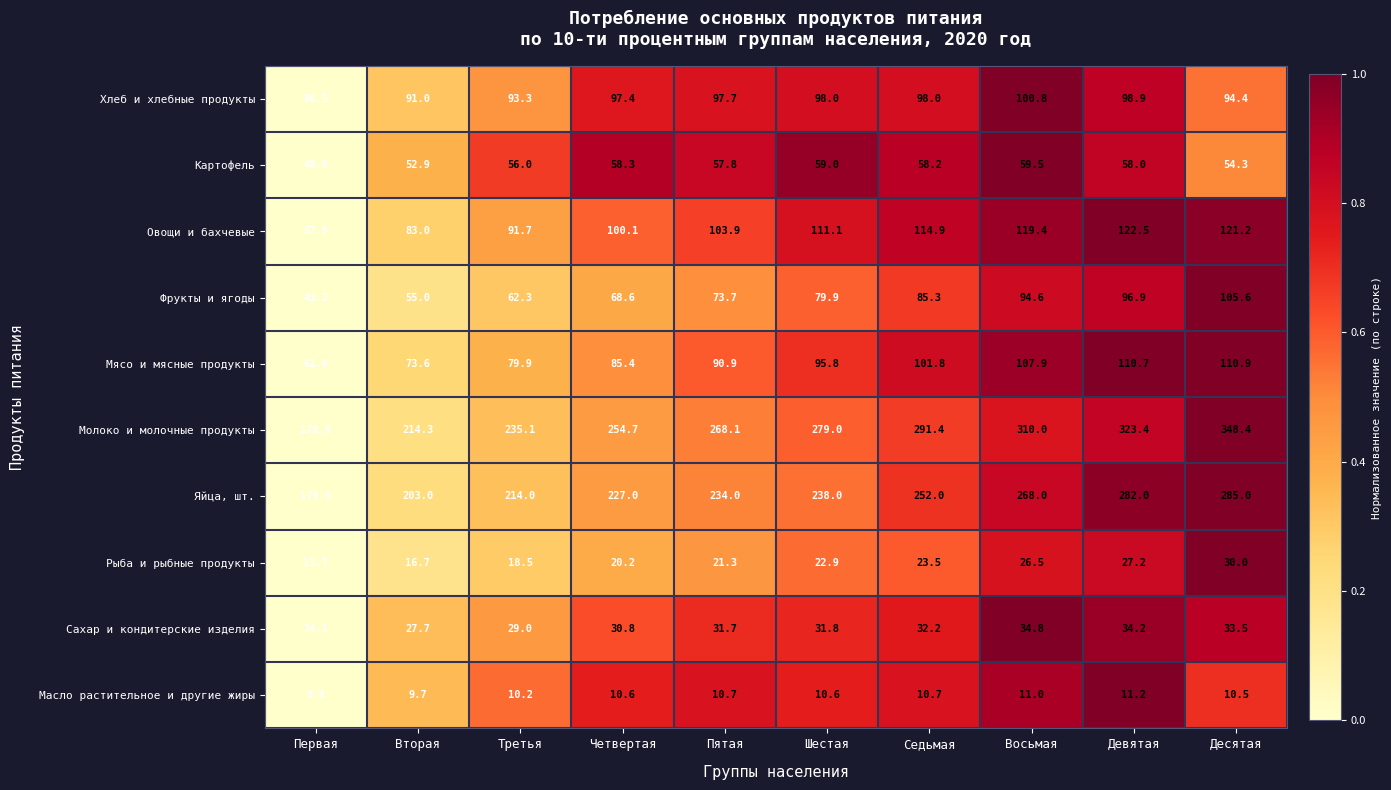

The Фрукты и ягоды series shows 43.9 at Пятая. True or false?

False